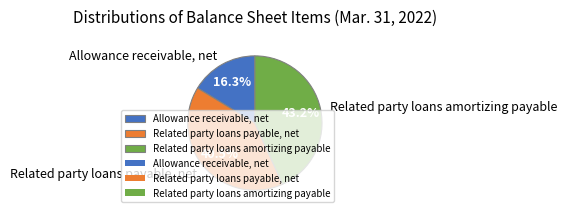

To the nearest percent, what is the average slice percentage?

33%